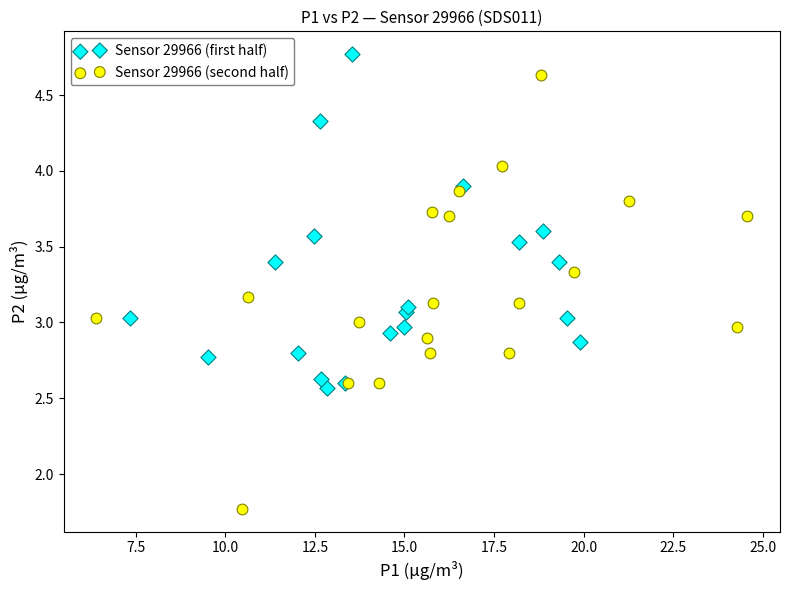

Which series reaches the minimum Y coordinate?

Sensor 29966 (second half)